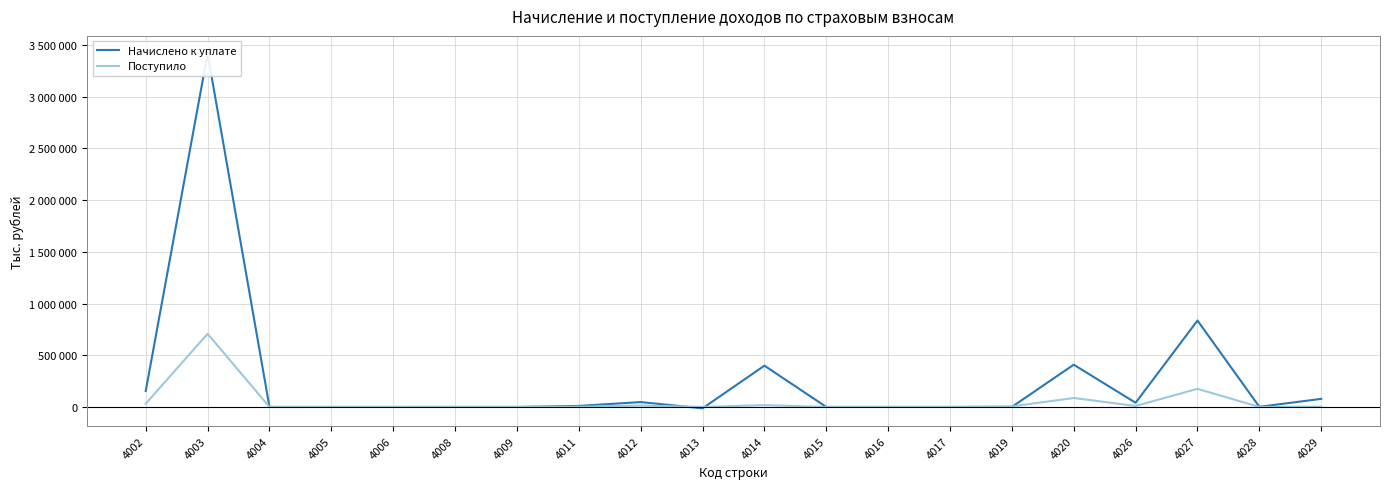

The Поступило series shows 1 at 4006. True or false?

True